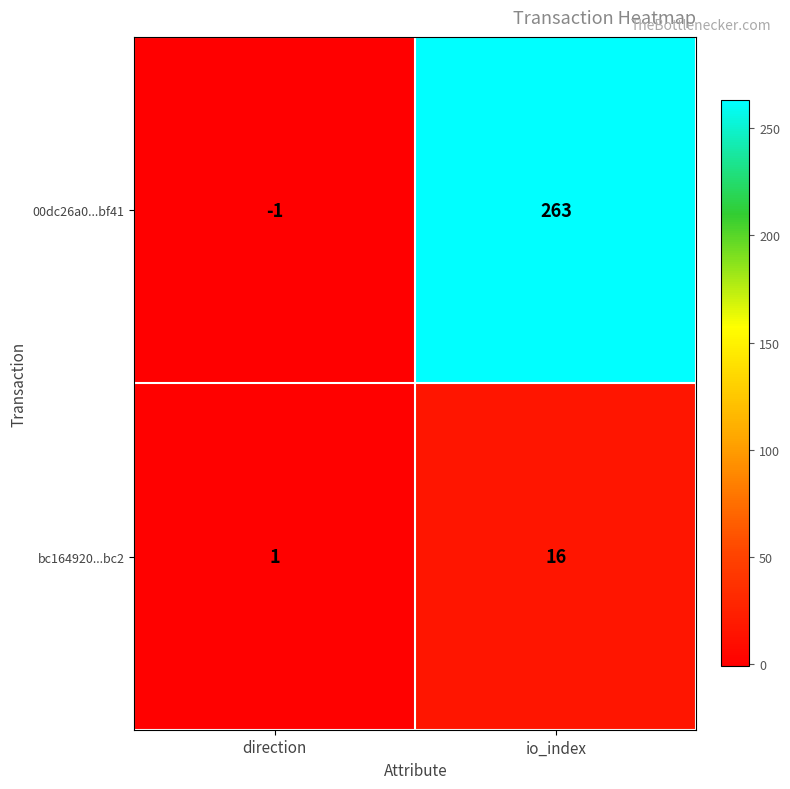

At which label is bc164920...bc2 closest to 8?

direction